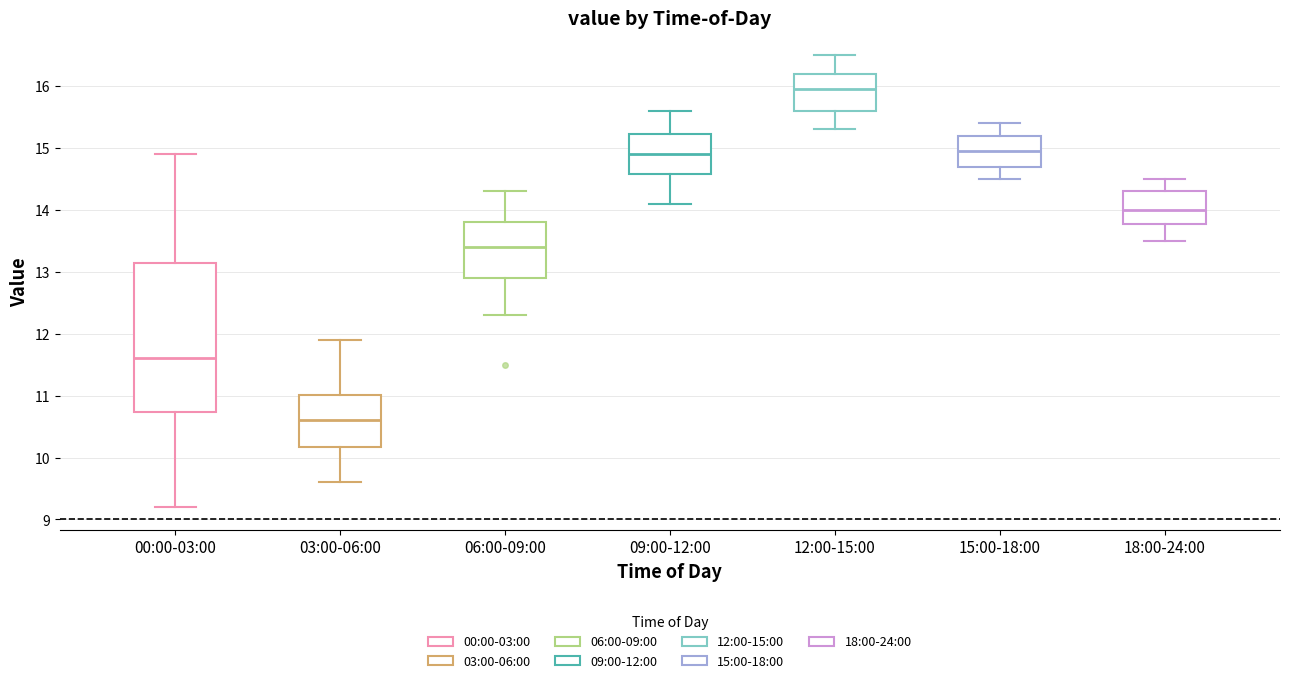

Reading left to right, transcribe this box plot: for each box, give where its median line is, the range the box spans, and where its two whiskers end, as read against the y-axis. The values are not printed on the chart, so give them approximately, as read against the axis.

00:00-03:00: median 11.6, box 10.7 to 13.2, whiskers 9.2 to 14.9
03:00-06:00: median 10.6, box 10.2 to 11.0, whiskers 9.6 to 11.9
06:00-09:00: median 13.4, box 12.9 to 13.8, whiskers 12.3 to 14.3
09:00-12:00: median 14.9, box 14.6 to 15.2, whiskers 14.1 to 15.6
12:00-15:00: median 16.0, box 15.6 to 16.2, whiskers 15.3 to 16.5
15:00-18:00: median 15.0, box 14.7 to 15.2, whiskers 14.5 to 15.4
18:00-24:00: median 14.0, box 13.8 to 14.3, whiskers 13.5 to 14.5